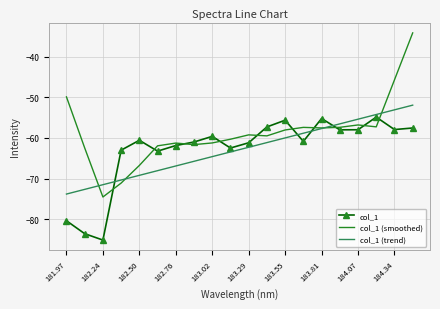

Which series ends up on top after the final intersection of col_1 (smoothed) and col_1 (trend)?

col_1 (smoothed)